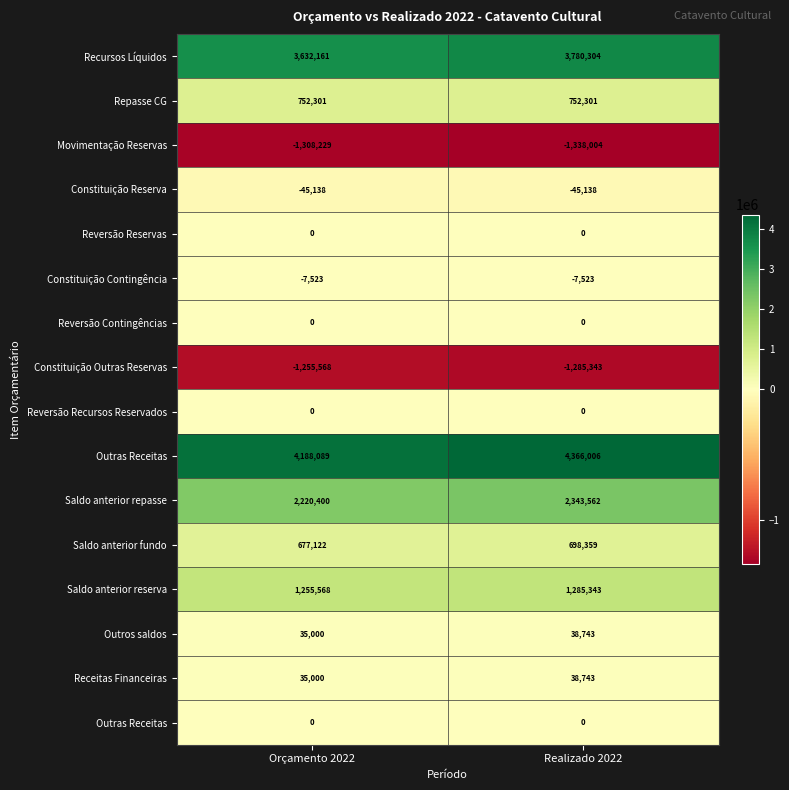

What is the smallest value displayed?

-1338003.6